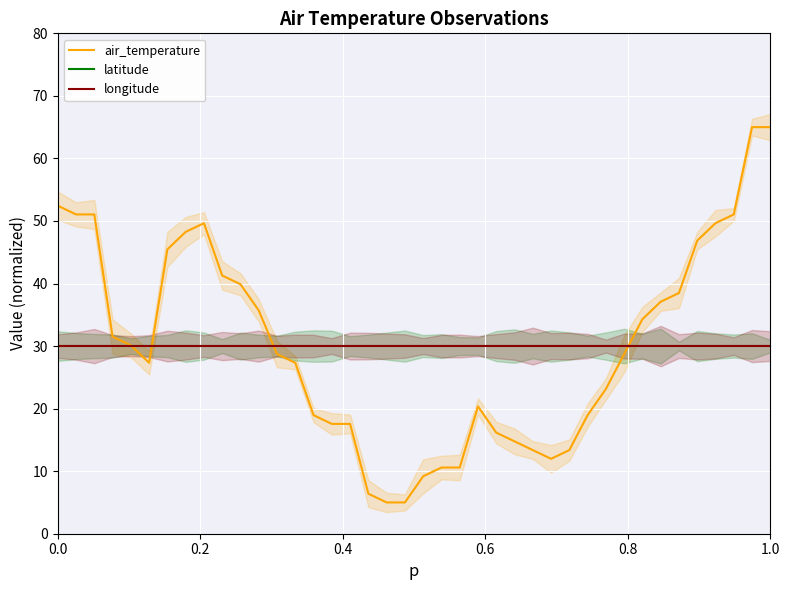

Reading right to left, extract all data points from this chart.

air_temperature: 65.0	65.0	51.0	49.7	46.9	38.5	37.1	34.3	28.7	23.1	19.0	13.4	12.0	13.4	14.8	16.2	20.3	10.6	10.6	9.2	5.0	5.0	6.4	17.6	17.6	19.0	27.3	28.7	35.7	39.9	41.3	49.7	48.3	45.5	27.3	30.1	31.5	51.0	51.0	52.4
latitude: 30.0	30.0	30.0	30.0	30.0	30.0	30.0	30.0	30.0	30.0	30.0	30.0	30.0	30.0	30.0	30.0	30.0	30.0	30.0	30.0	30.0	30.0	30.0	30.0	30.0	30.0	30.0	30.0	30.0	30.0	30.0	30.0	30.0	30.0	30.0	30.0	30.0	30.0	30.0	30.0
longitude: 30.0	30.0	30.0	30.0	30.0	30.0	30.0	30.0	30.0	30.0	30.0	30.0	30.0	30.0	30.0	30.0	30.0	30.0	30.0	30.0	30.0	30.0	30.0	30.0	30.0	30.0	30.0	30.0	30.0	30.0	30.0	30.0	30.0	30.0	30.0	30.0	30.0	30.0	30.0	30.0